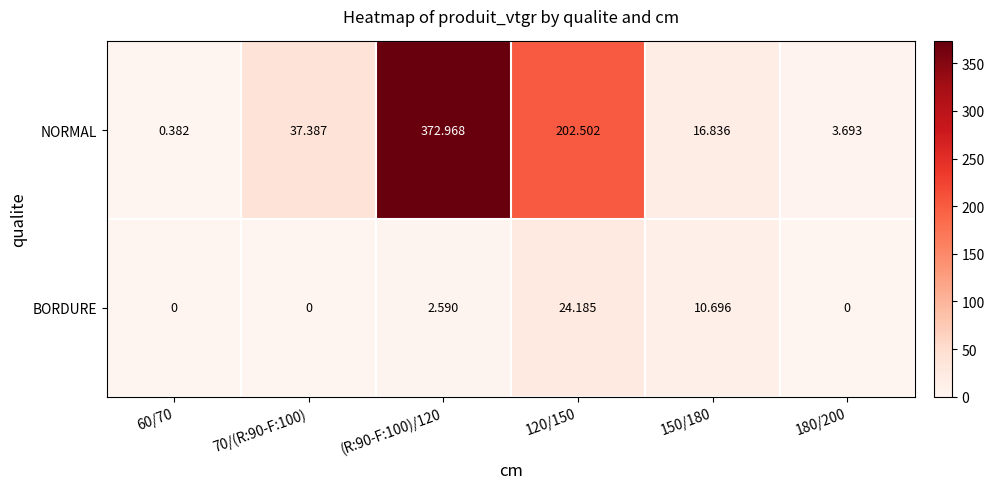

How many data points in NORMAL are less than 37?

3